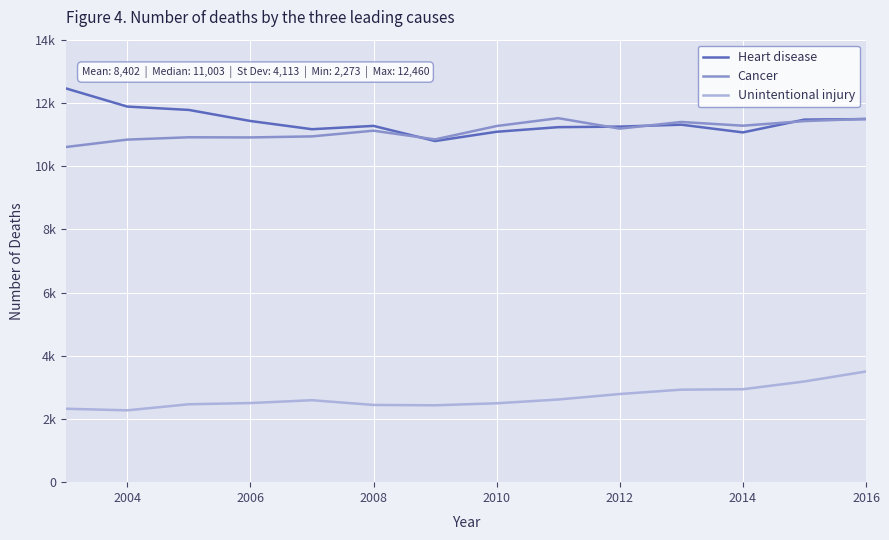

Reading left to right, extract all data points from this chart.

Heart disease: 12460	11883	11777	11427	11167	11272	10793	11086	11232	11249	11310	11066	11471	11487
Cancer: 10603	10838	10912	10907	10940	11120	10845	11268	11516	11185	11396	11278	11424	11495
Unintentional injury: 2323	2273	2465	2503	2593	2443	2432	2496	2615	2789	2927	2940	3186	3502